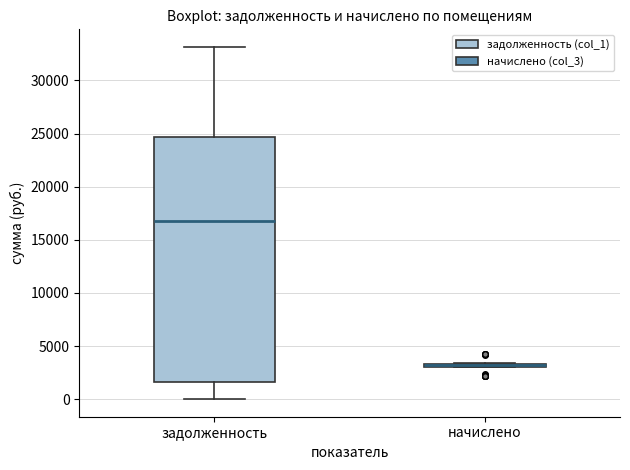

Where is the upper edge of the box for начислено on the y-axis? The values are not printed on the chart, so give them approximately, as read against the axis.

3500